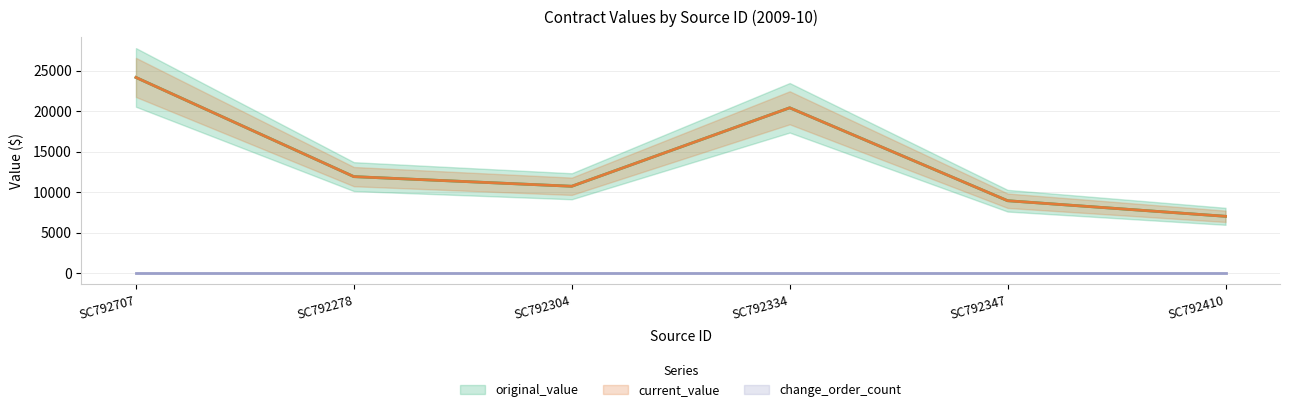

True or false: original_value and current_value intersect in this chart.

False